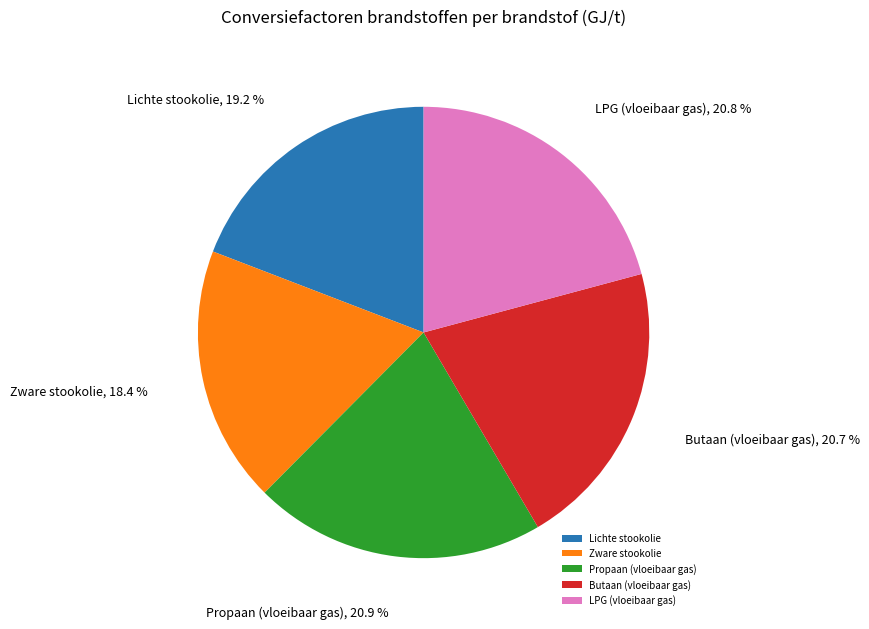

What percentage is NOT represented by Zware stookolie?

81.6%